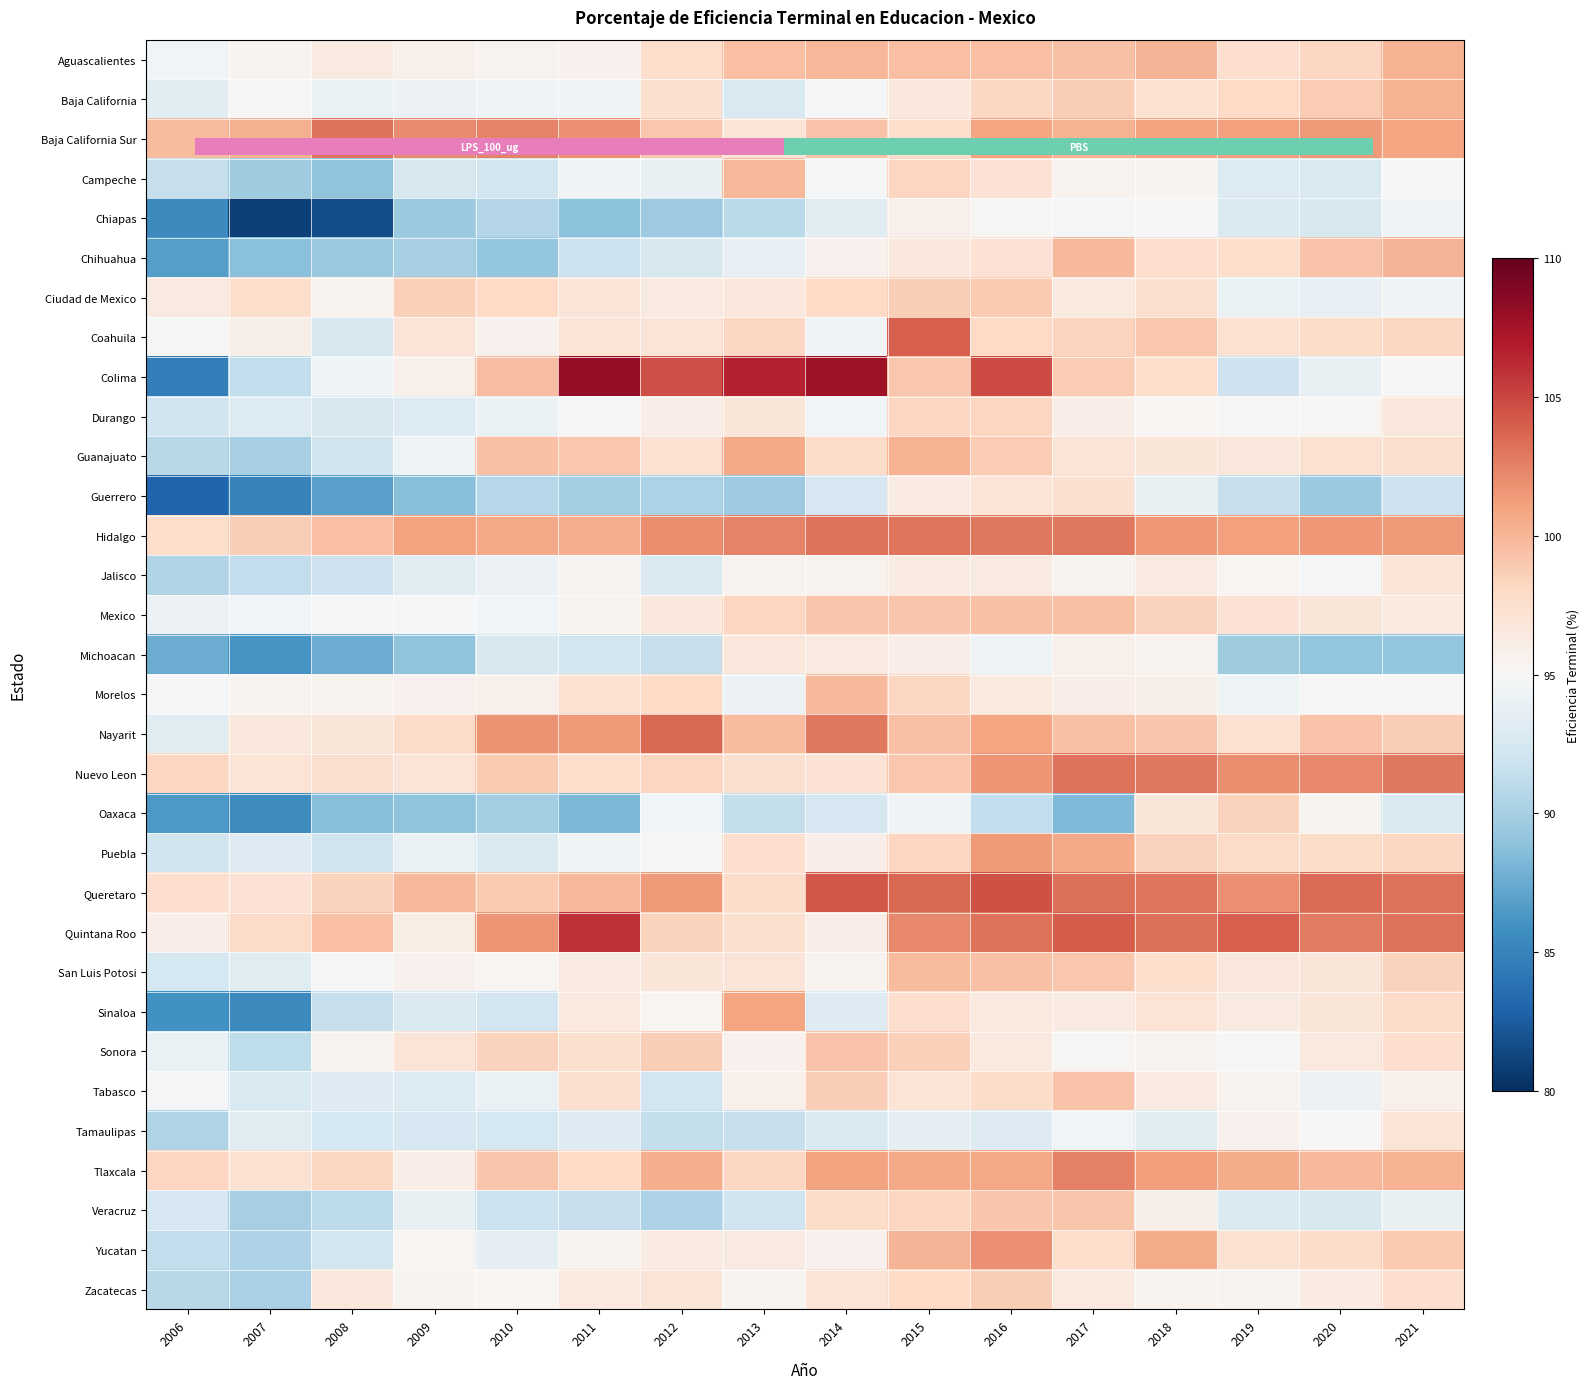

What is the difference between the Nuevo Leon values at 2015 and 2012?

0.8